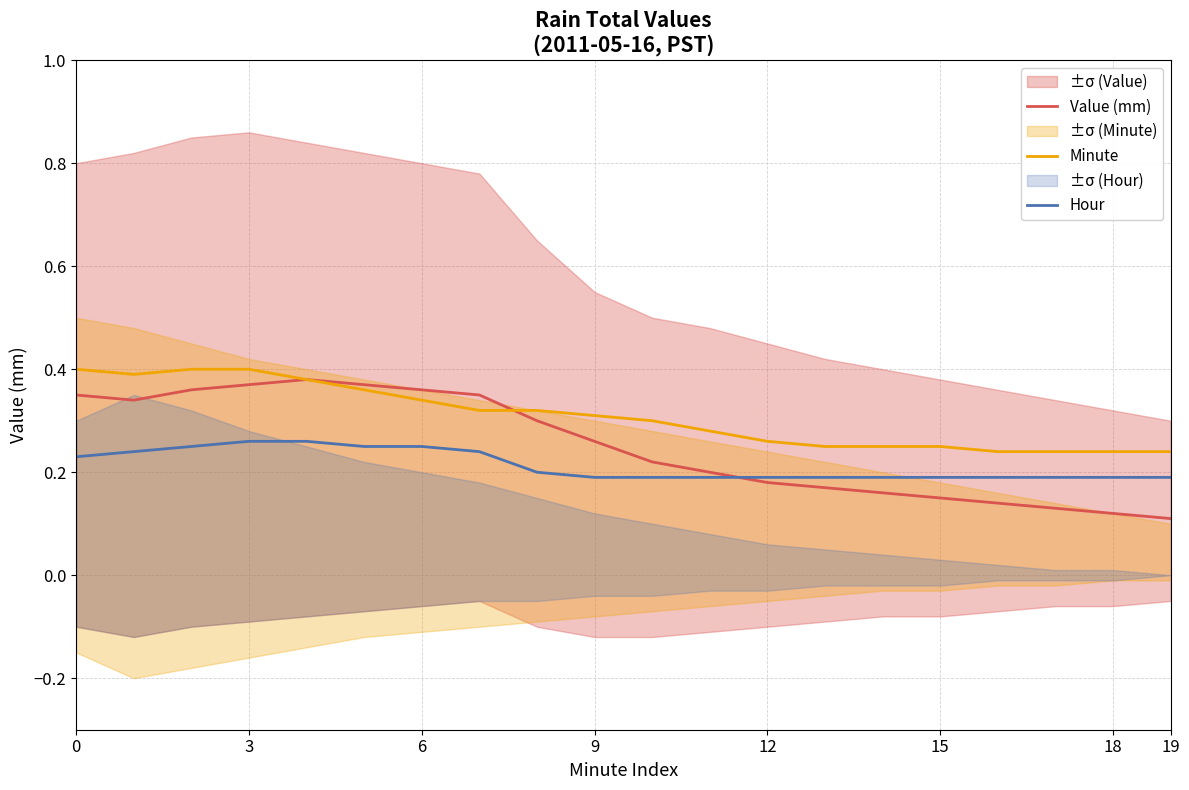

Rank the series by their average value, from lowest to highest.

Hour, Value (mm), Minute